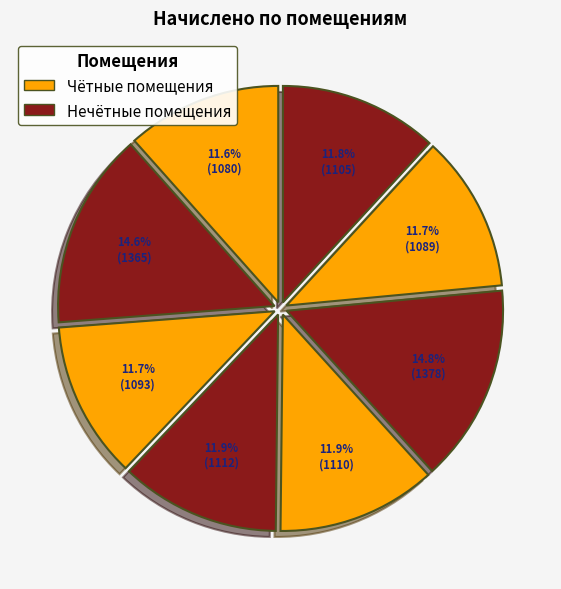

How many segments does this pie chart have?

8